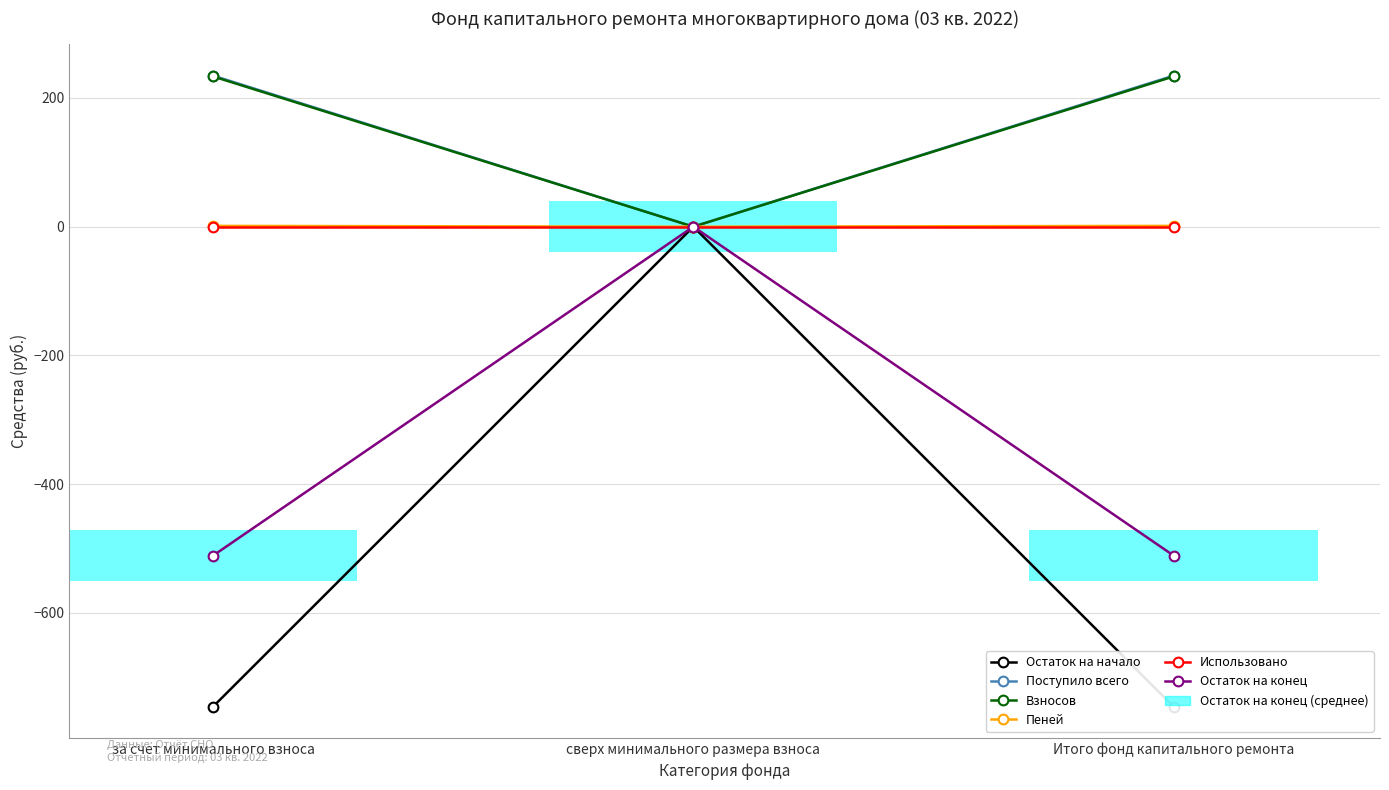

What is the label of the 2nd bar from the right?

сверх минимального размера взноса